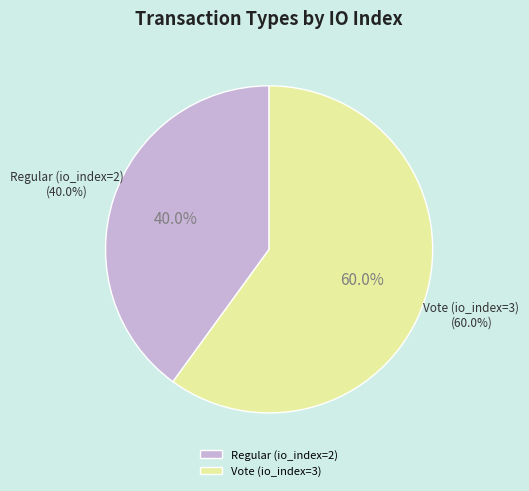

Approximately how many times larger is the value at Regular (io_index=2) compared to Vote (io_index=3)?

0.7